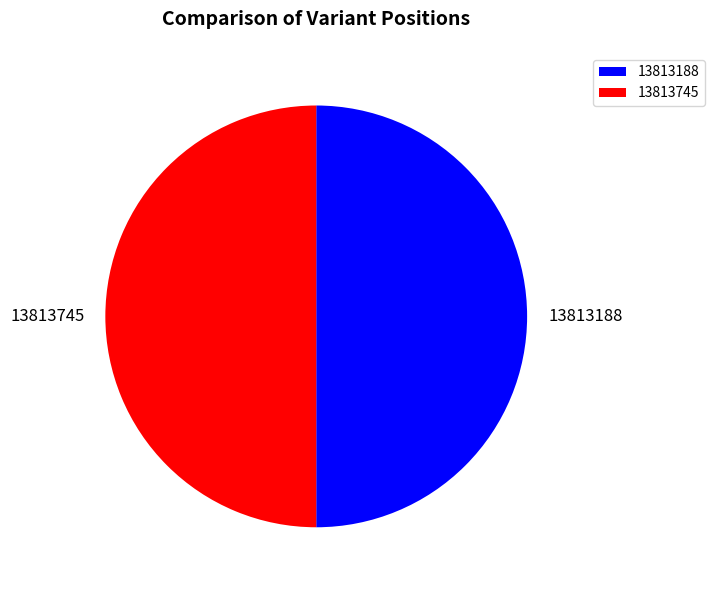

What is the ratio of the value at 13813745 to the value at 13813188?

1.0